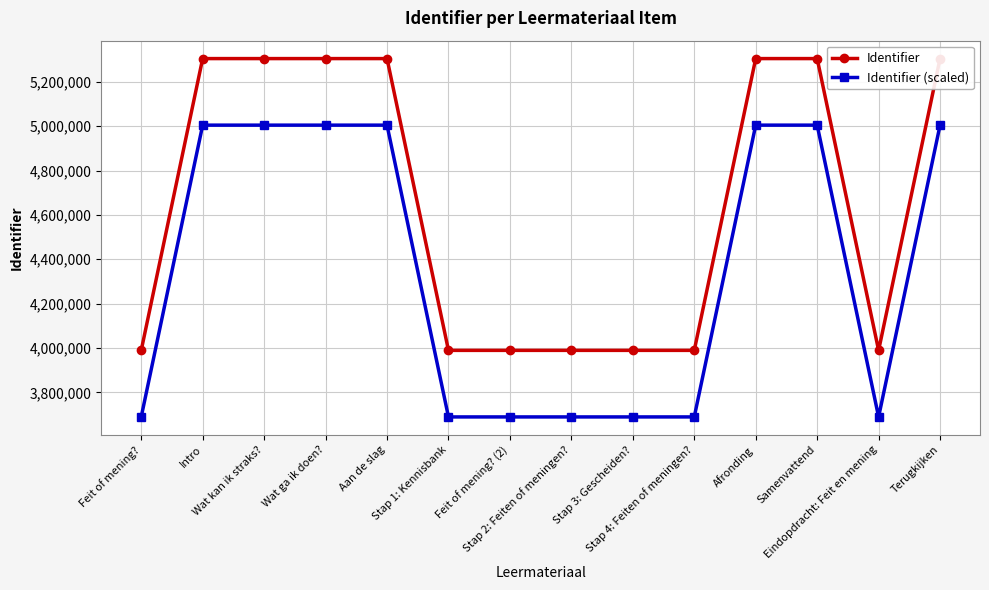

At which label is Identifier closest to 4646918?

Eindopdracht: Feit en mening